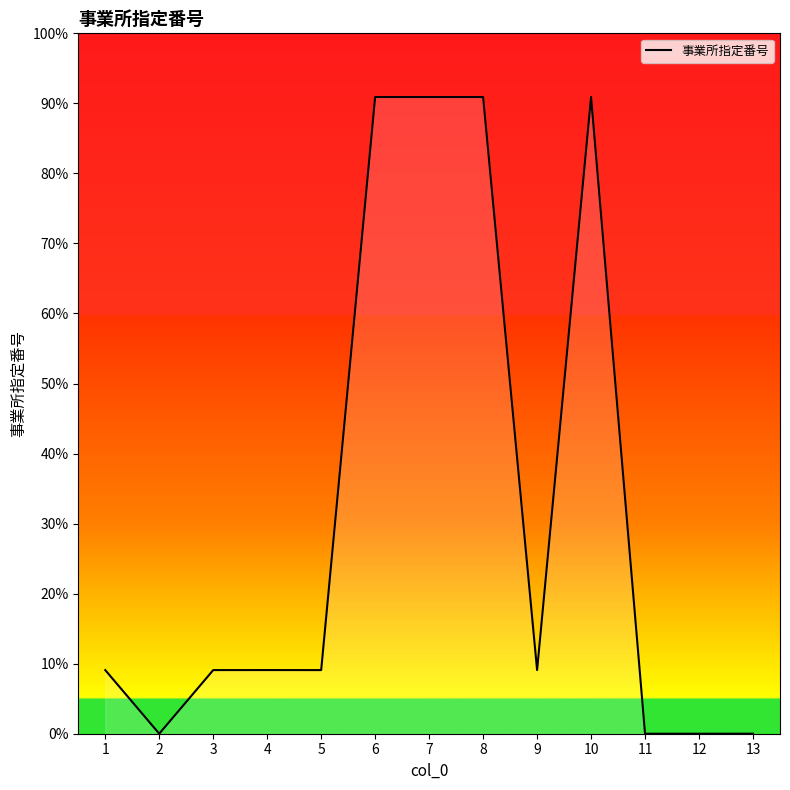

Rank the categories by value from highest to lowest.

10, 6, 7, 8, 9, 4, 3, 5, 1, 13, 2, 11, 12